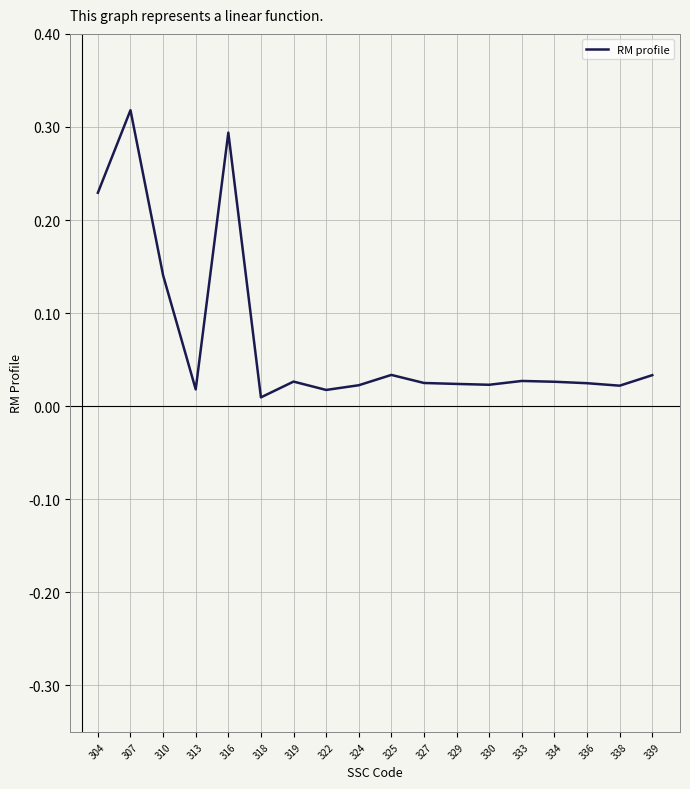

The chart shows a value of 0.1 at 304. True or false?

False